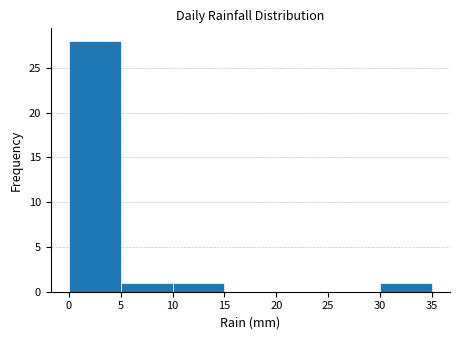

Reading left to right, list every bar in this chart as the range it spans on the x-axis followed by its height. The values are not printed on the chart, so give them approximately, as read against the axis.

0 to 5: 28
5 to 10: 1
10 to 15: 1
15 to 20: 0
20 to 25: 0
25 to 30: 0
30 to 35: 1